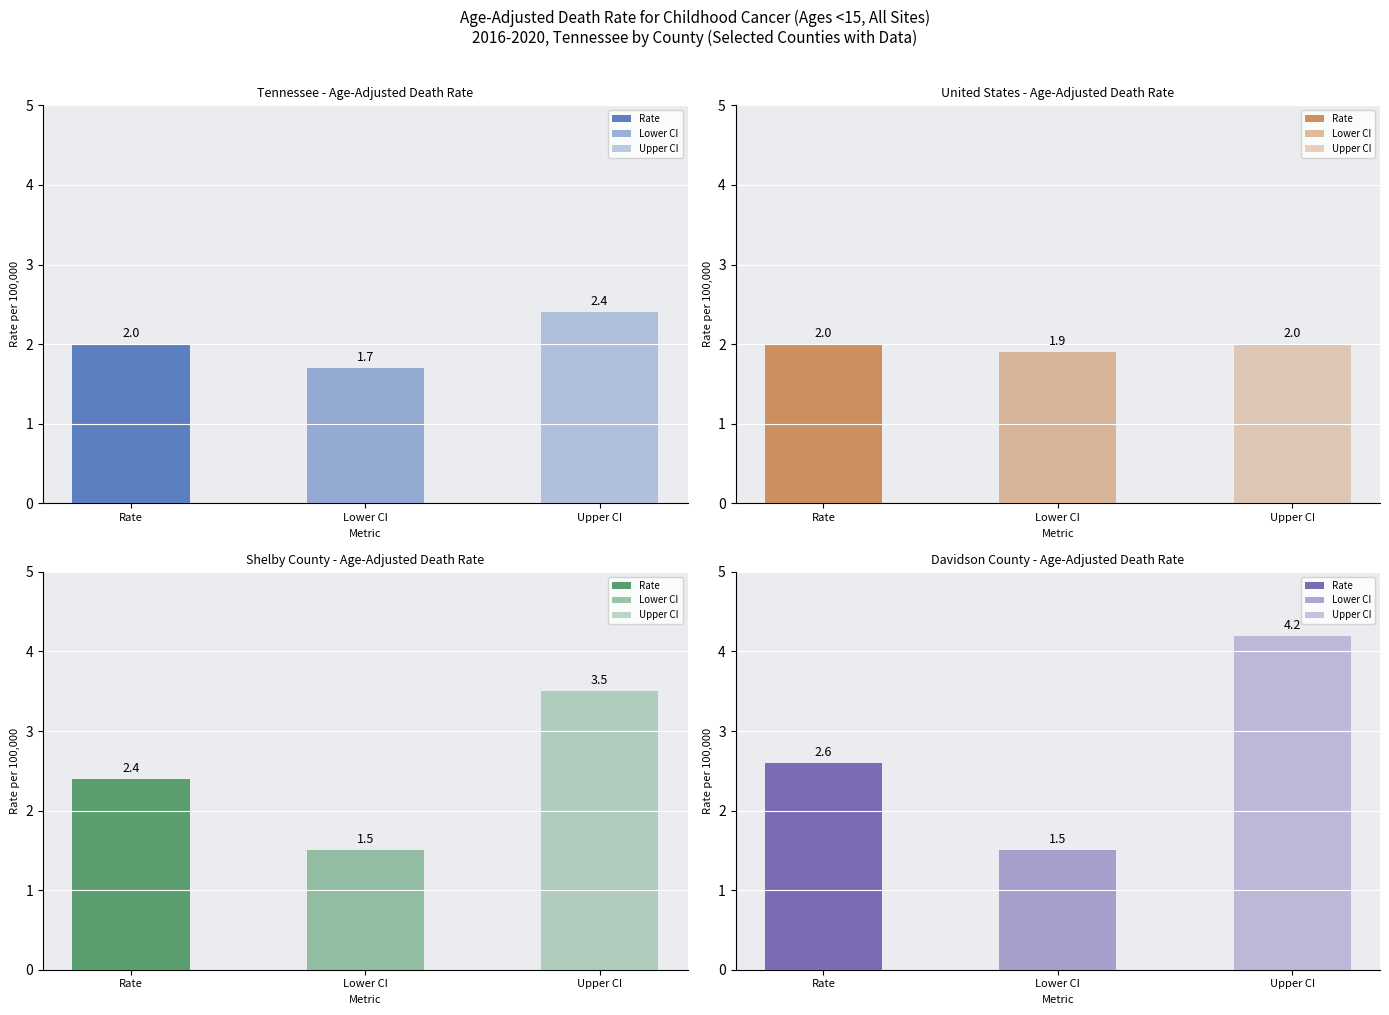

How many groups of bars are there?

4